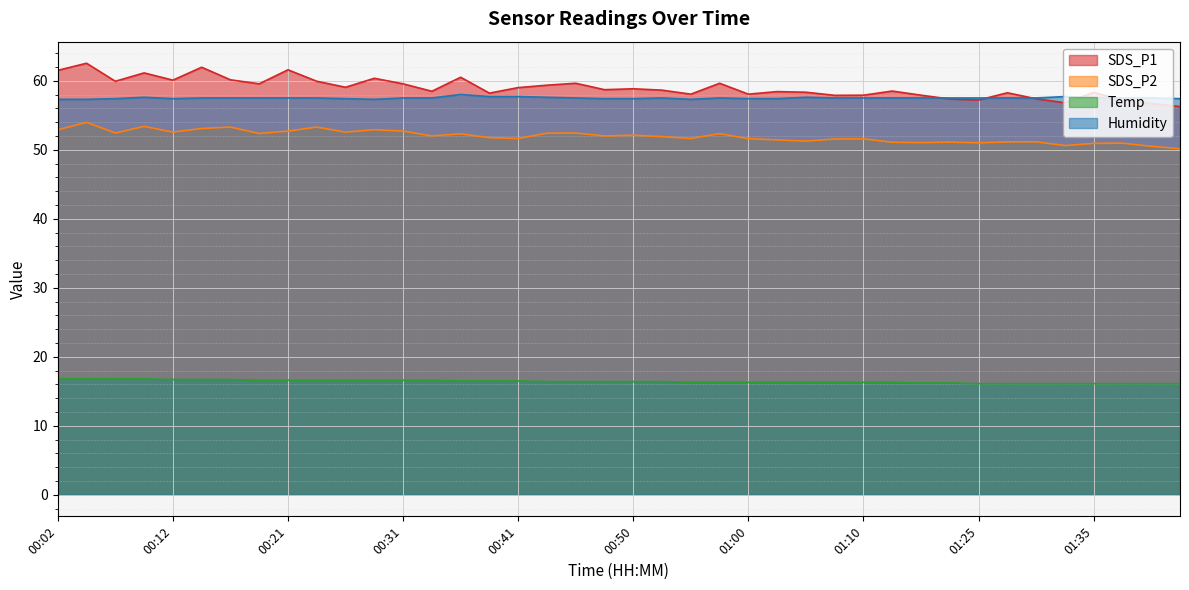

What is the smallest value displayed?

16.1